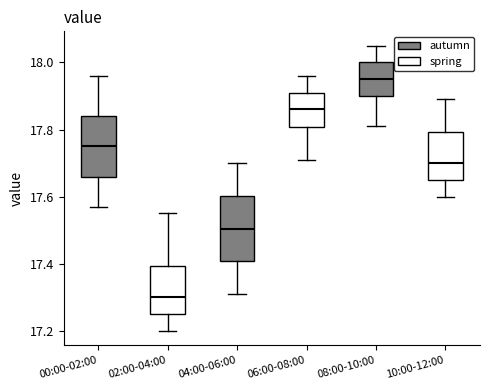

Which box has the lowest median line?

02:00-04:00